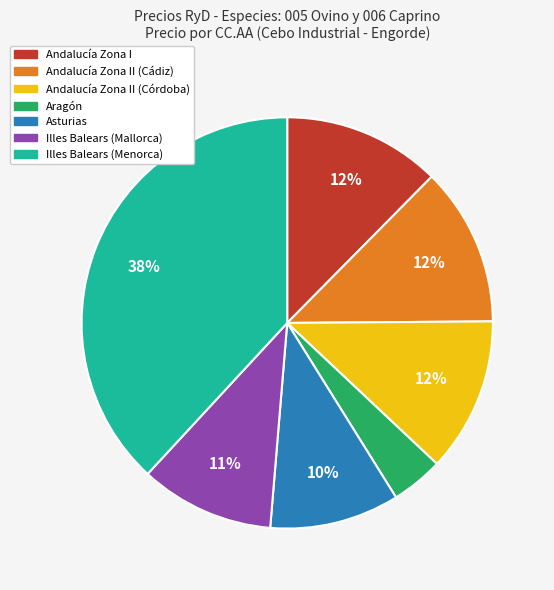

Is there a majority slice in this chart?

No